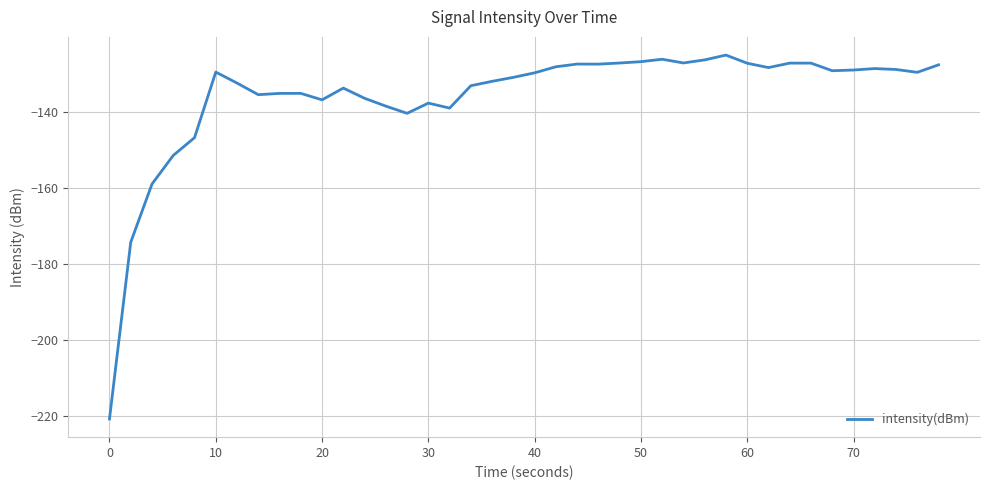

What is the smallest value displayed?

-220.9